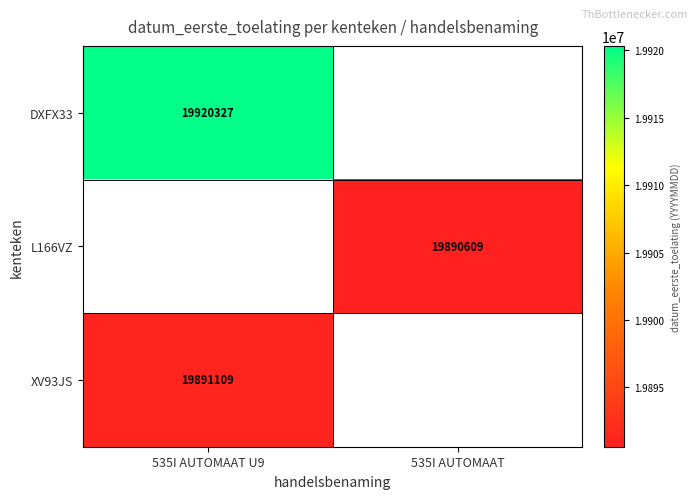

What is the spread (max minus min) of values at 535I AUTOMAAT U9?

29218.0